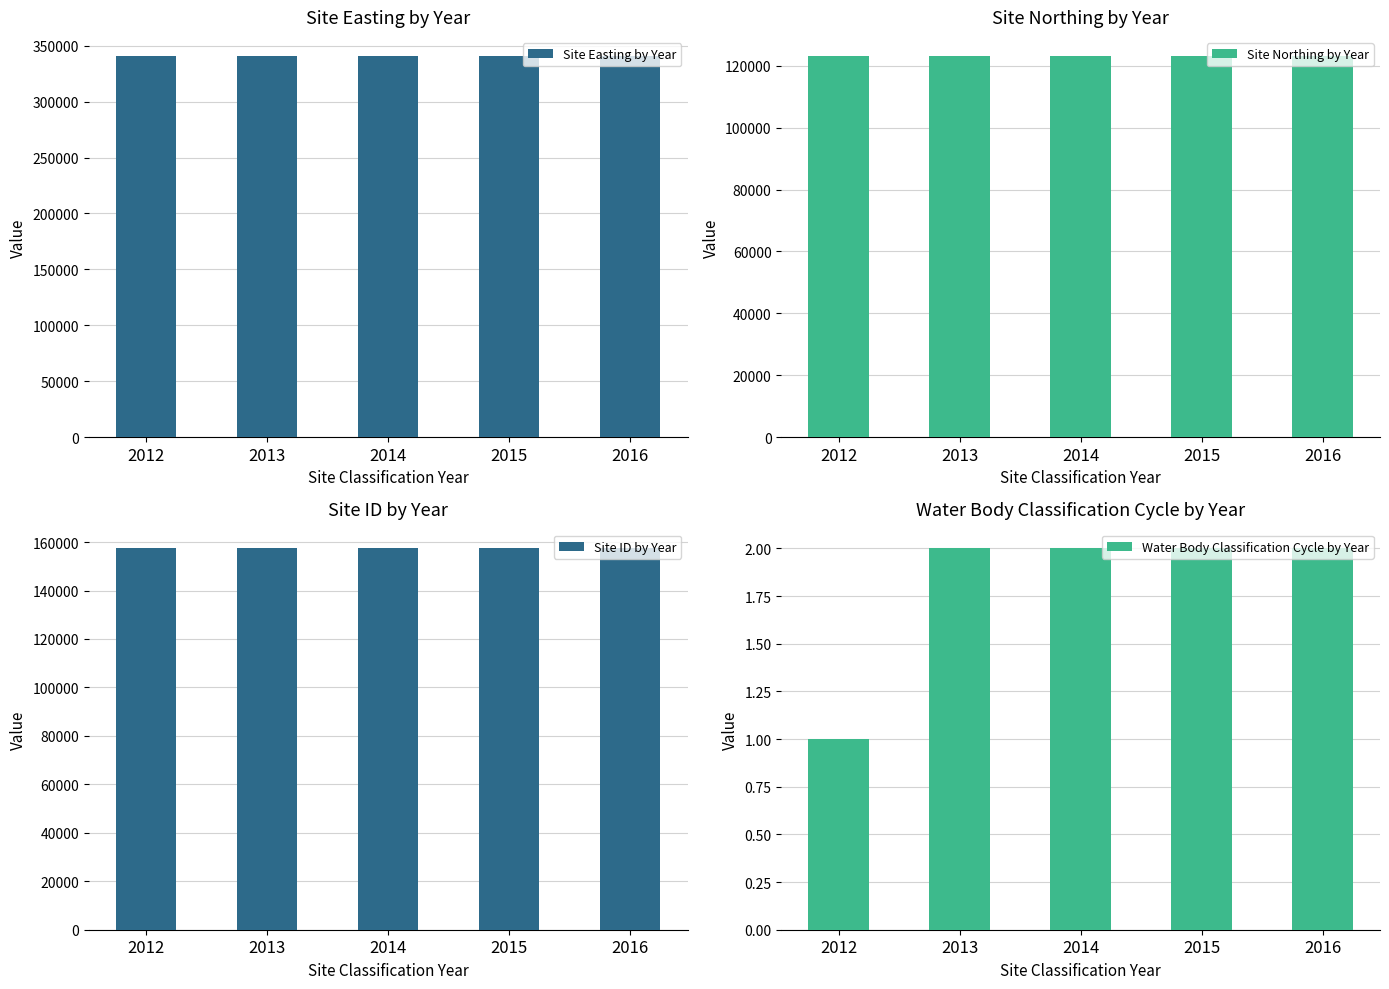

Which series has the largest total across all categories?

Site Easting by Year